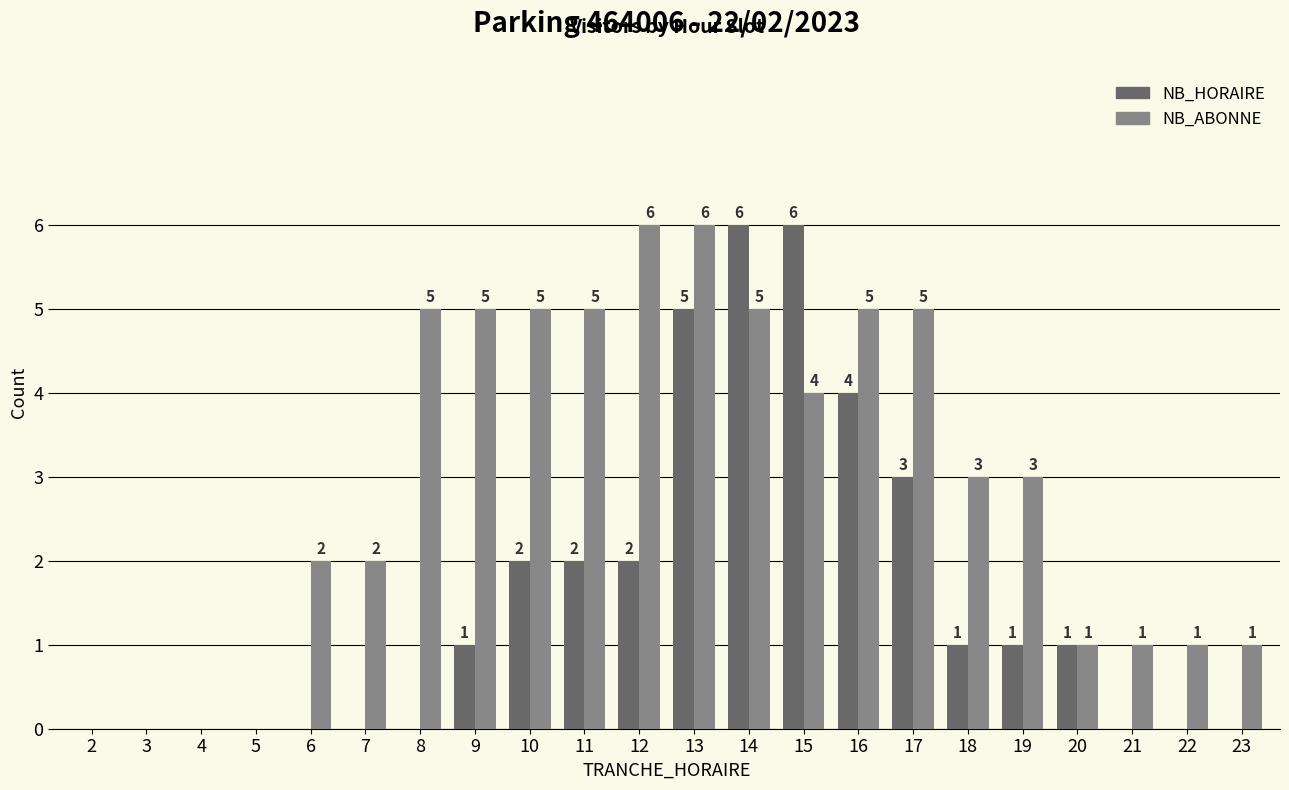

Does the chart contain stacked bars?

No